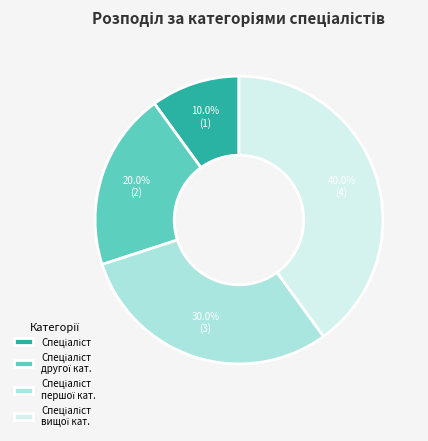

Is there any slice that represents more than half of the pie?

No